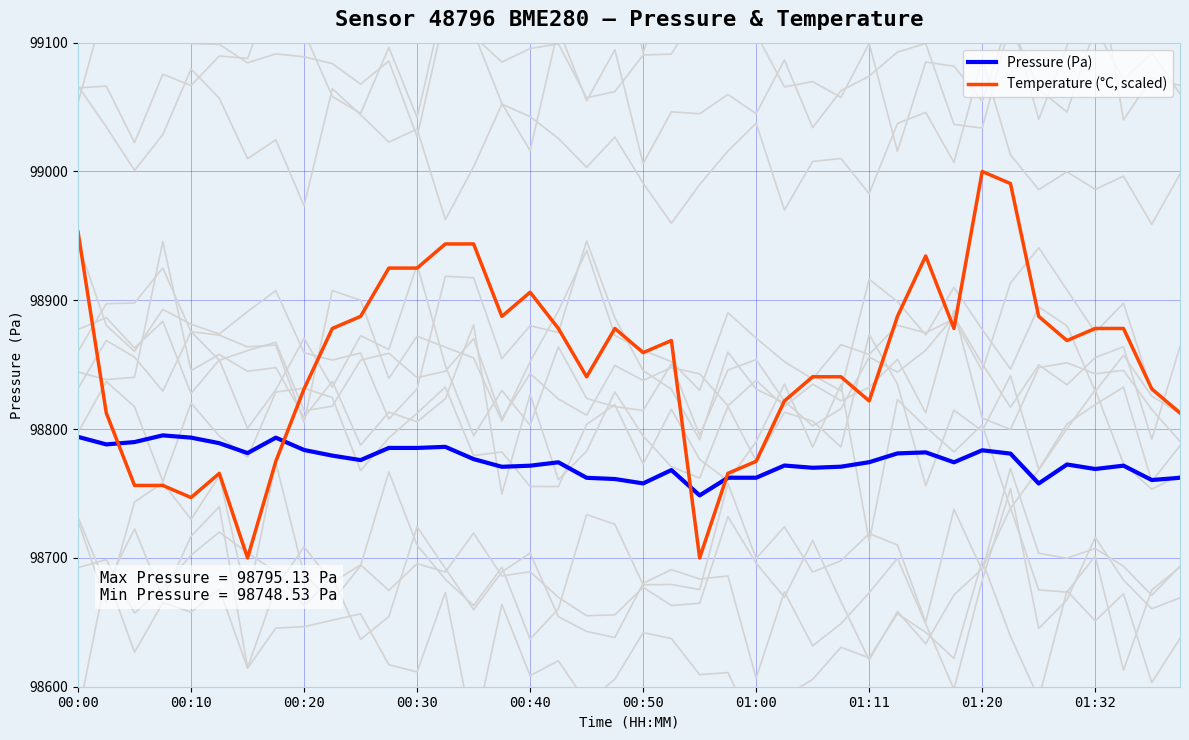

True or false: Pressure (Pa) has a value of 21019.5 at 00:30.

False